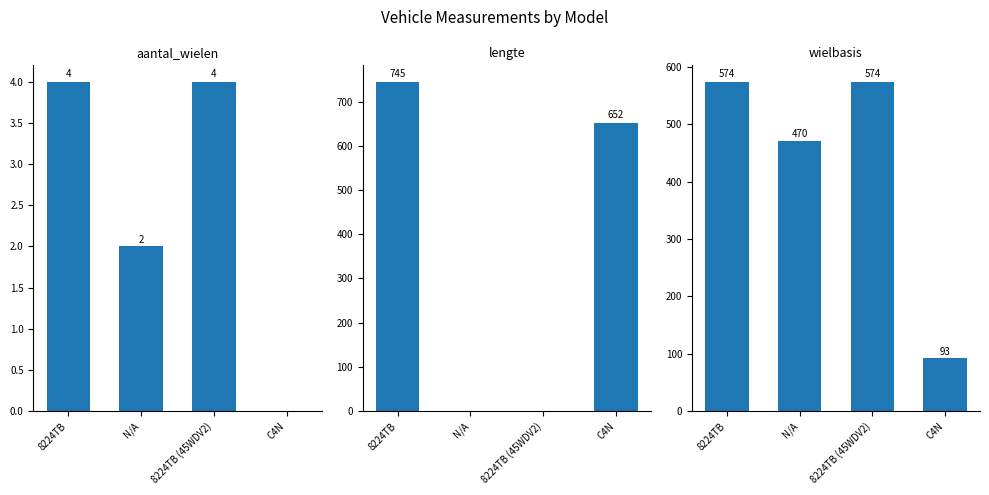

The value of lengte at C4N is 652. True or false?

True